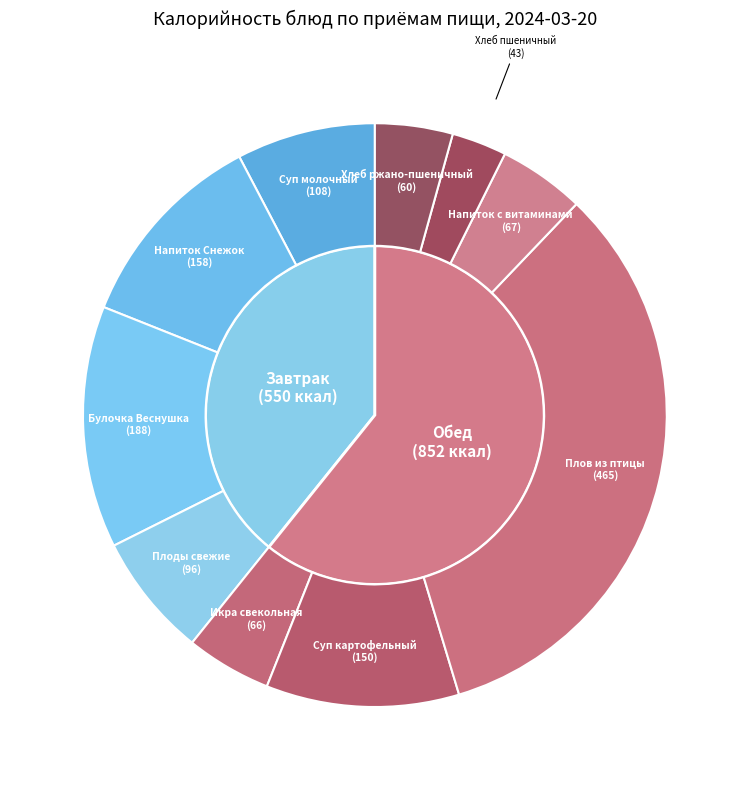

How many segments does this pie chart have?

10